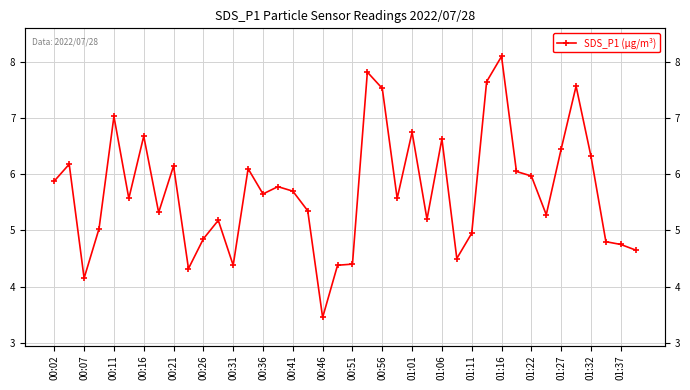

True or false: the data shows 6.5 at 01:27.

True